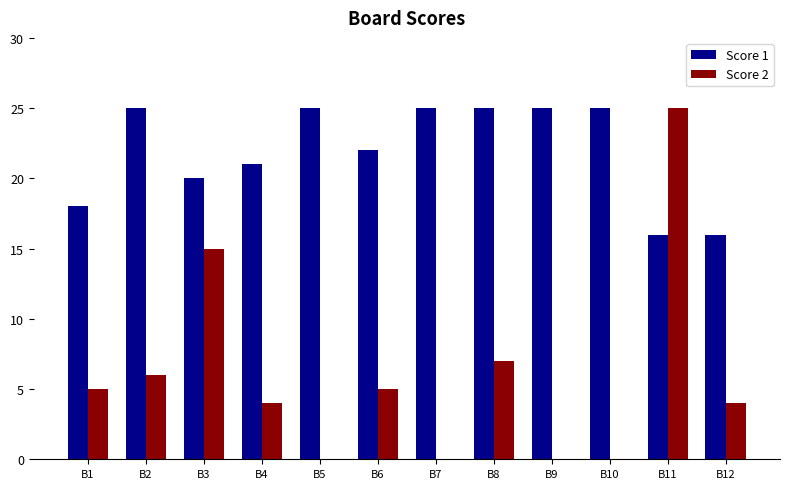

True or false: Score 2 has a value of 7 at B12.

False